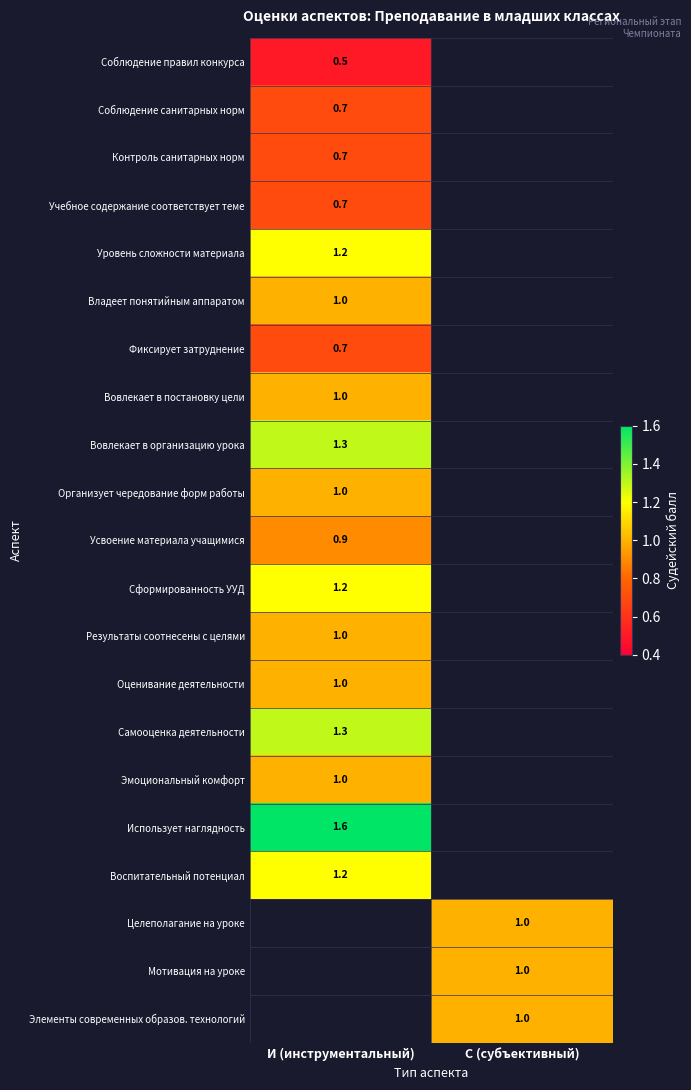

The value of Фиксирует затруднение at И (инструментальный) is 0.7. True or false?

True